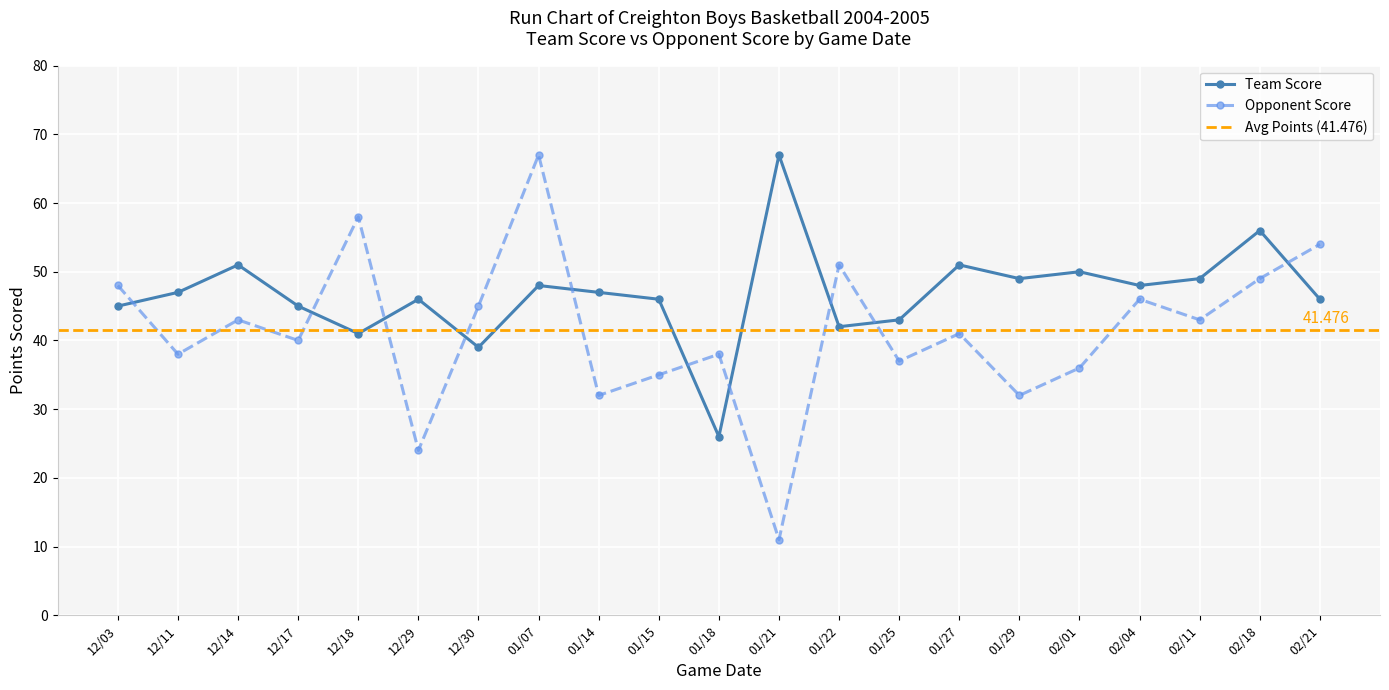

How many values in the Team Score series exceed 47?

9